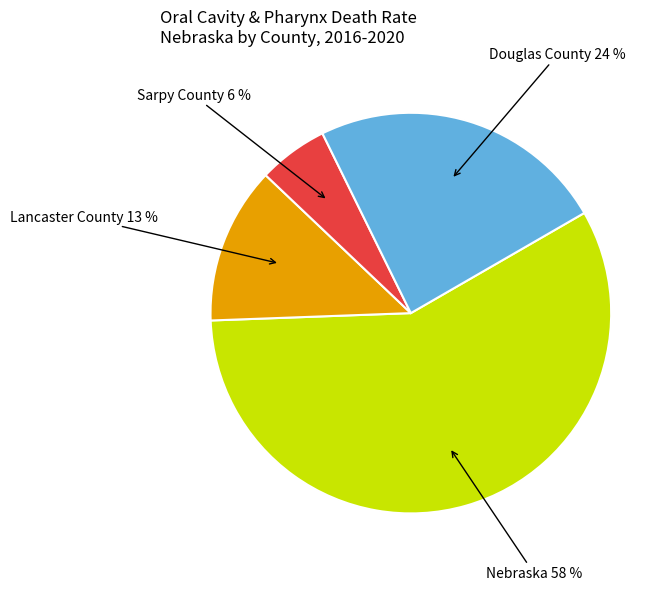

Between Douglas County 24 % and Lancaster County 13 %, which is larger?

Douglas County 24 %